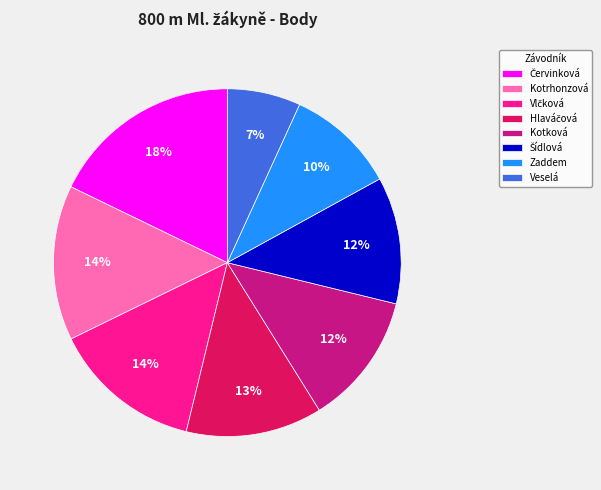

Is the sum of Zaddem and Veselá greater than half?

No